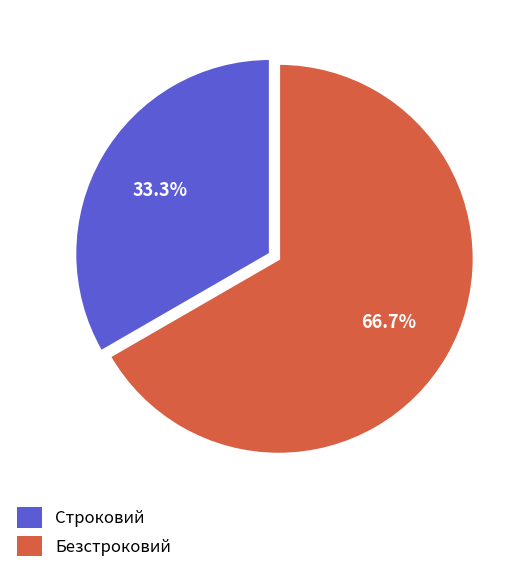

Rank the categories by value from lowest to highest.

Строковий, Безстроковий